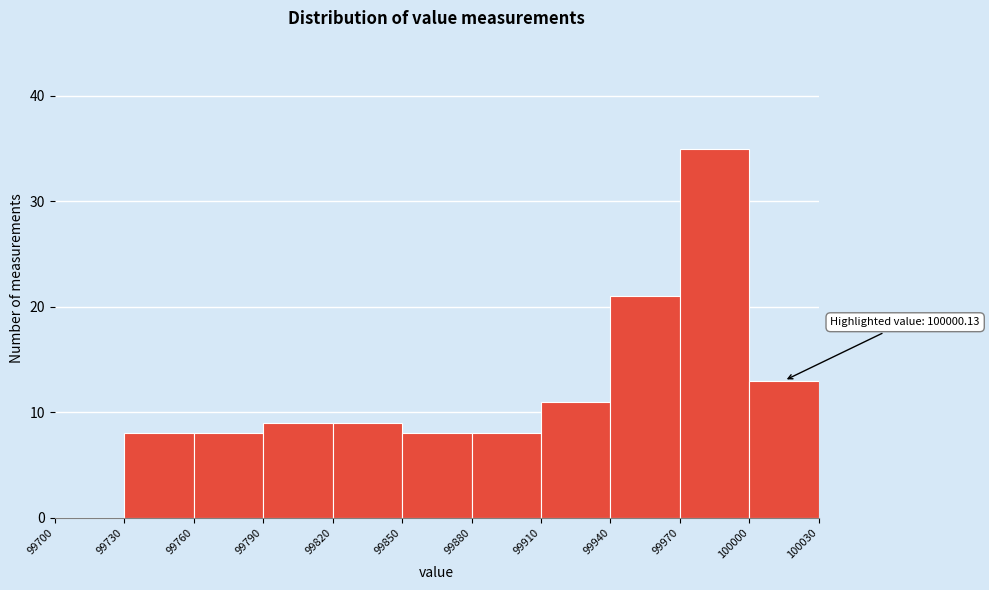

Which range on the x-axis has the tallest bar?

99970 to 100000